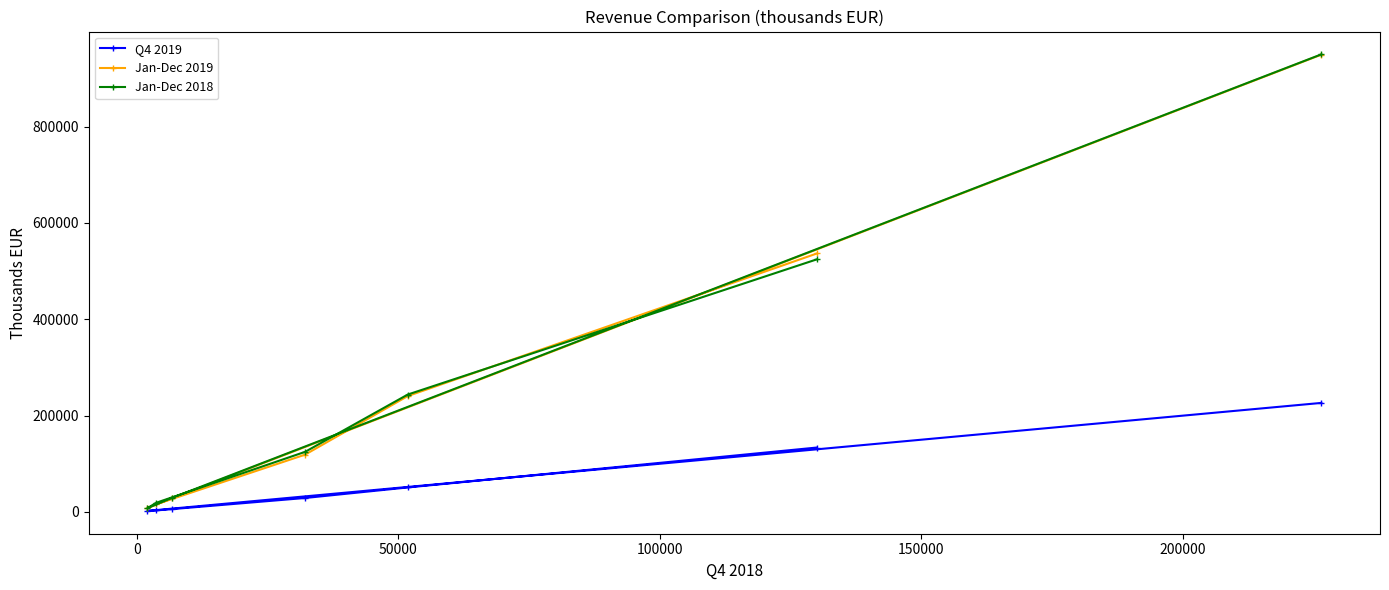

How many lines are shown in the chart?

3